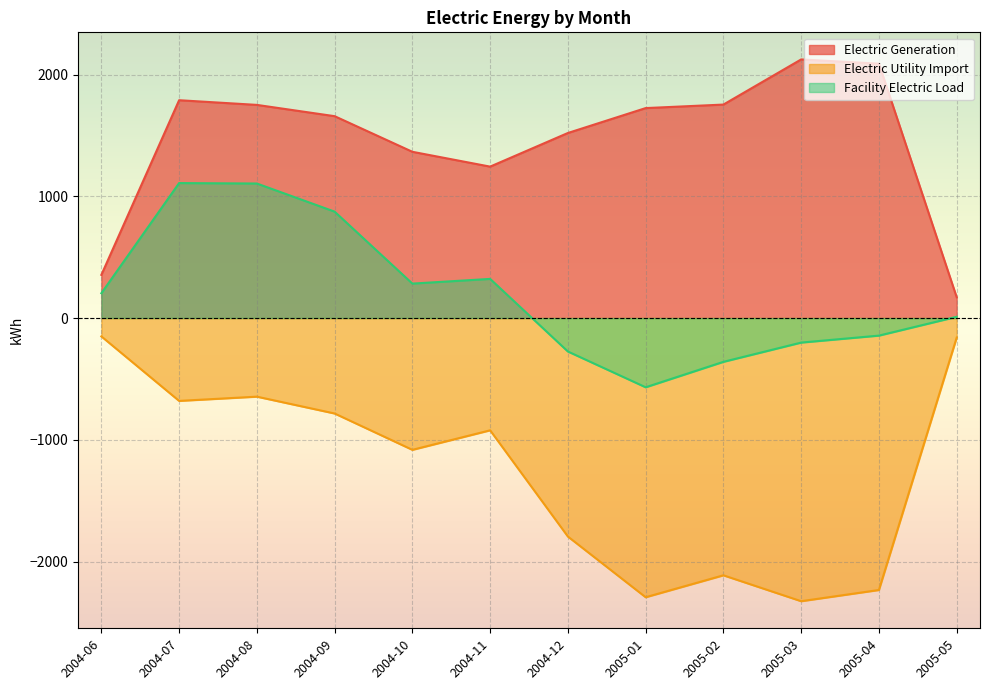

What is the spread (max minus min) of values at 2004-10?

2448.2